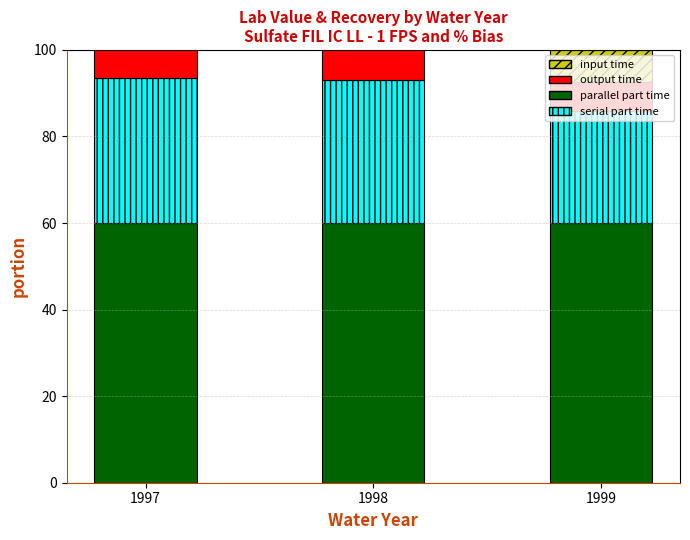

True or false: serial part time has a value of 55.9 at 1998.

False